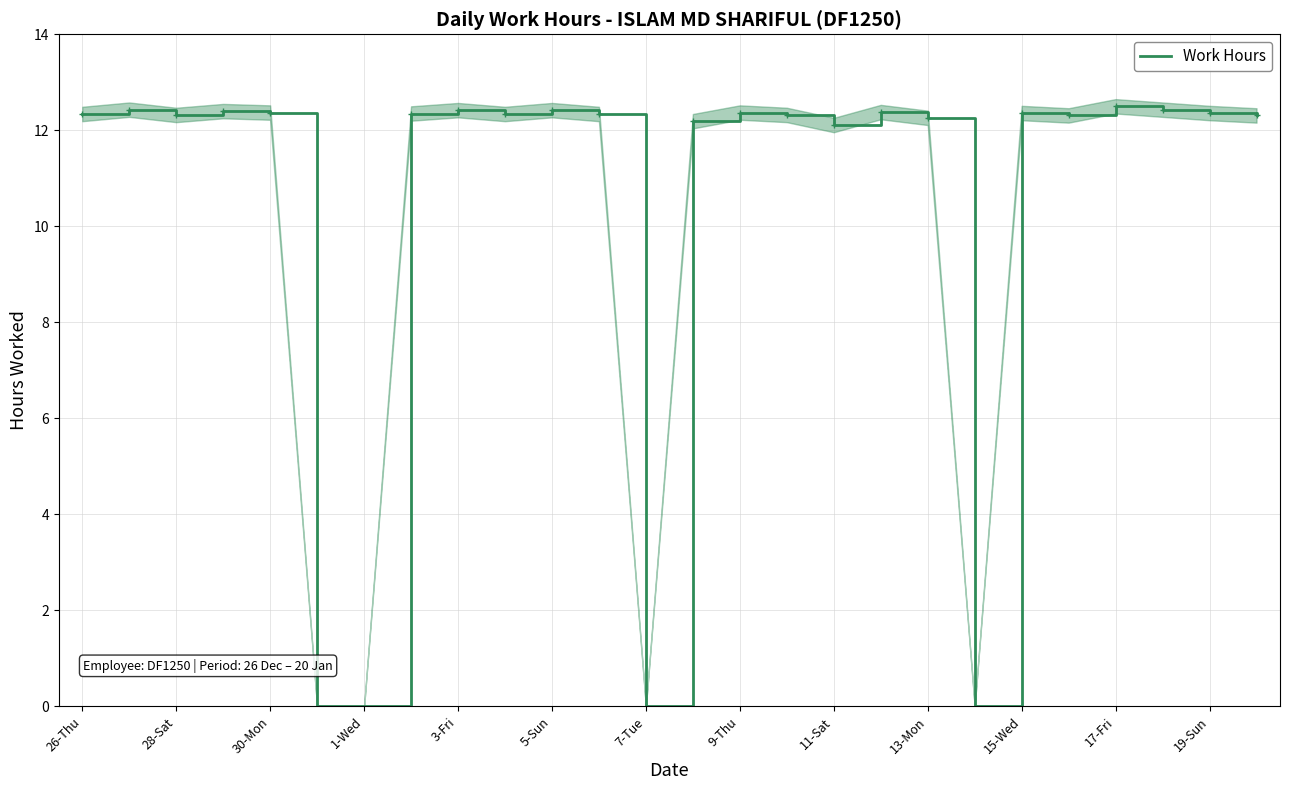

How many lines are shown in the chart?

1